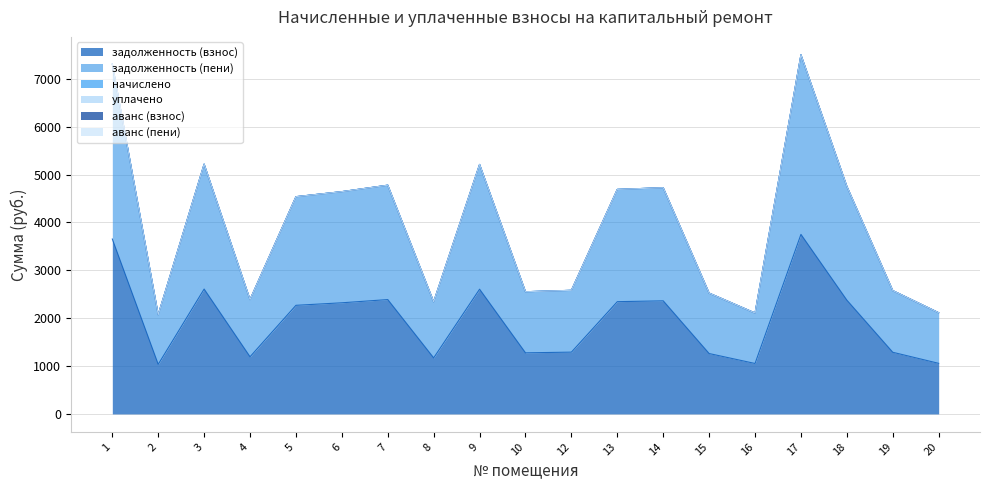

What are all the series names shown in the legend?

задолженность (взнос), задолженность (пени), начислено, уплачено, аванс (взнос), аванс (пени)